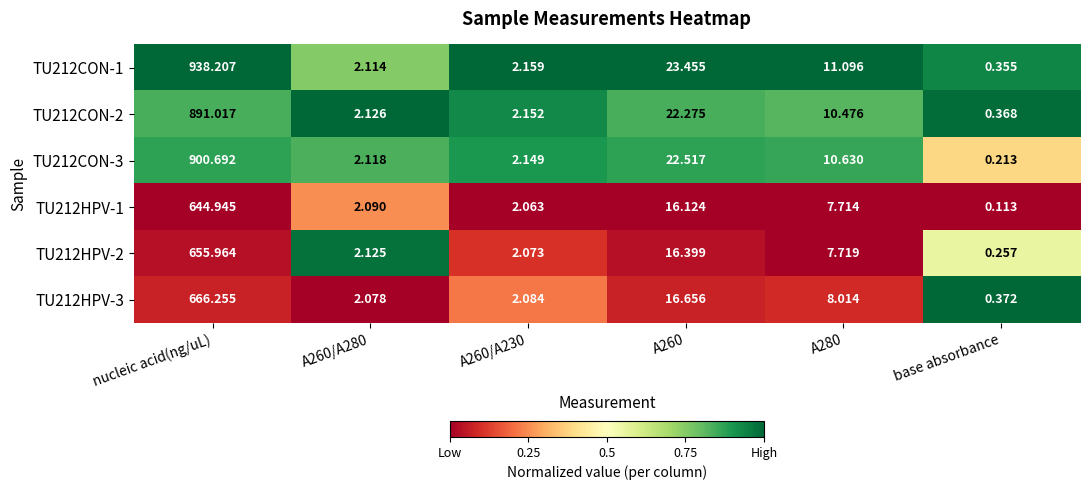

Which series changed the most between A260 and A280?

TU212CON-1